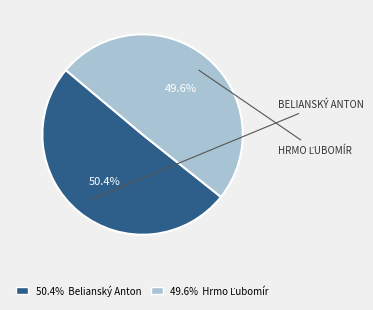

To the nearest percent, what is the average slice percentage?

50%